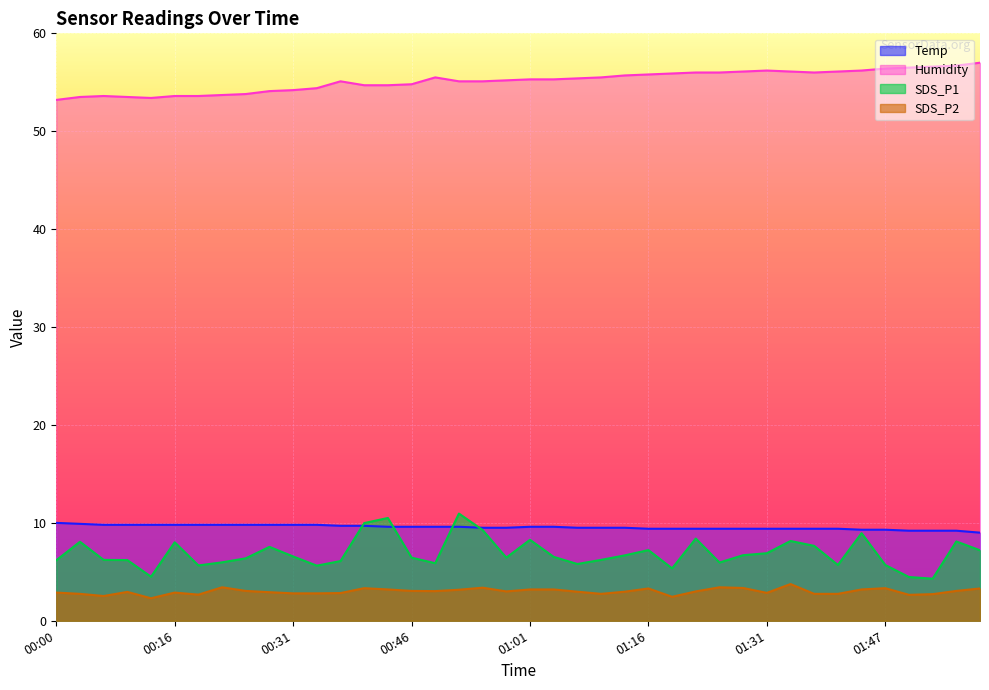

List the labels in order of Temp value, largest first.

00:00, 00:03, 00:06, 00:10, 00:13, 00:16, 00:19, 00:22, 00:25, 00:28, 00:31, 00:34, 00:37, 00:40, 00:43, 00:46, 00:49, 00:52, 01:01, 01:04, 00:55, 00:58, 01:07, 01:10, 01:13, 01:16, 01:19, 01:22, 01:25, 01:28, 01:31, 01:34, 01:37, 01:41, 01:44, 01:47, 01:50, 01:53, 01:56, 01:59